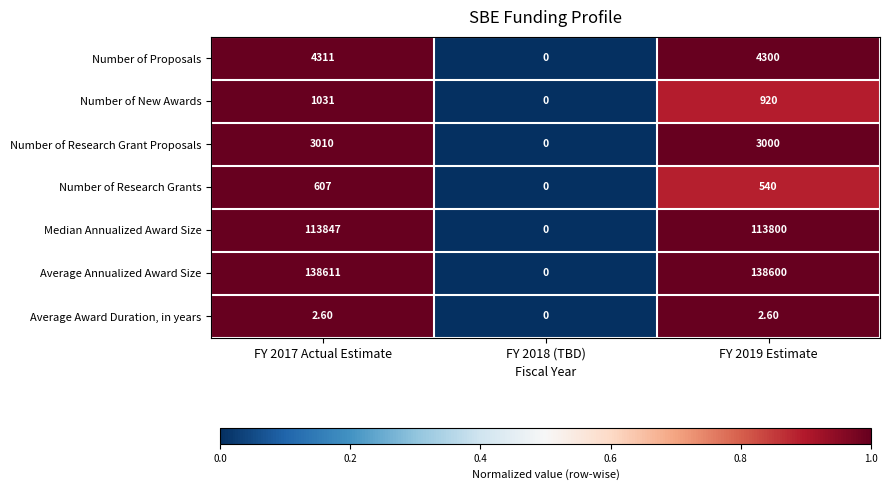

List the labels in order of Median Annualized Award Size value, largest first.

FY 2017 Actual Estimate, FY 2019 Estimate, FY 2018 (TBD)